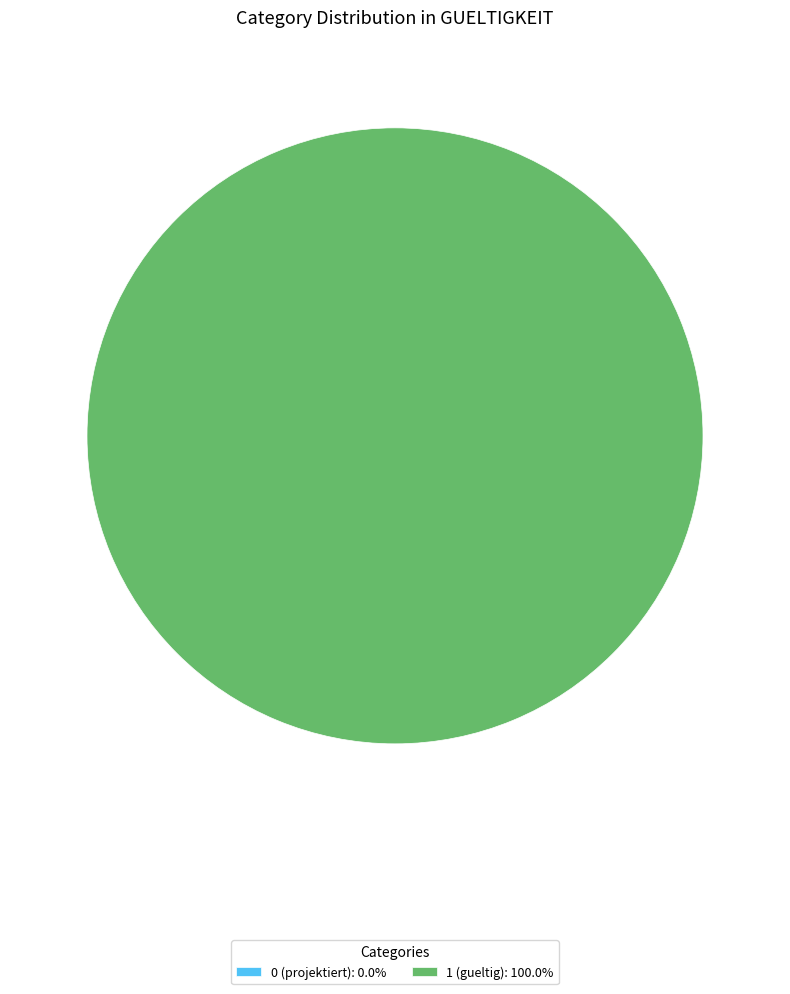

What is the majority slice?

1